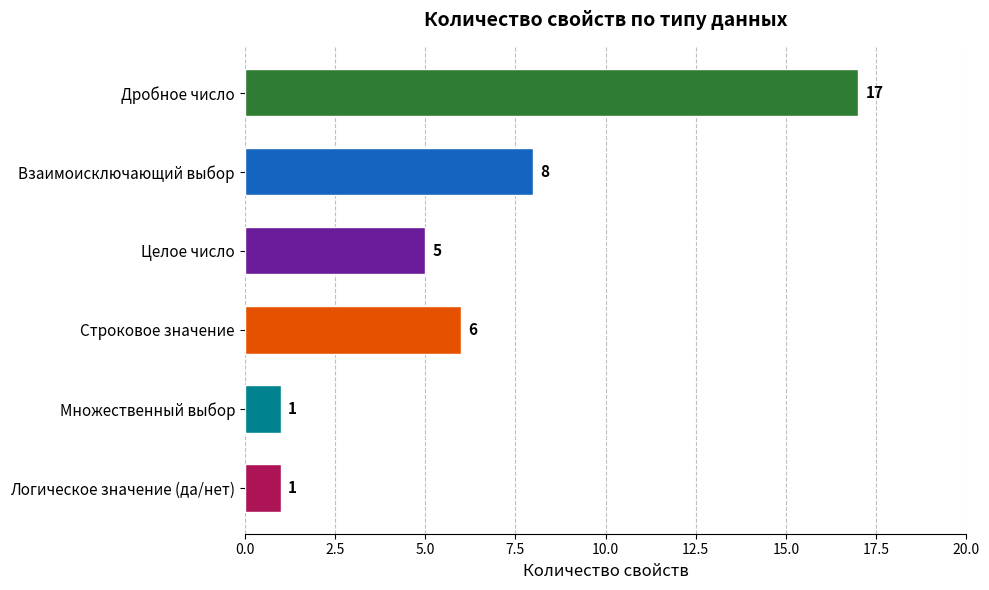

What is the label of the 2nd bar from the bottom?

Множественный выбор